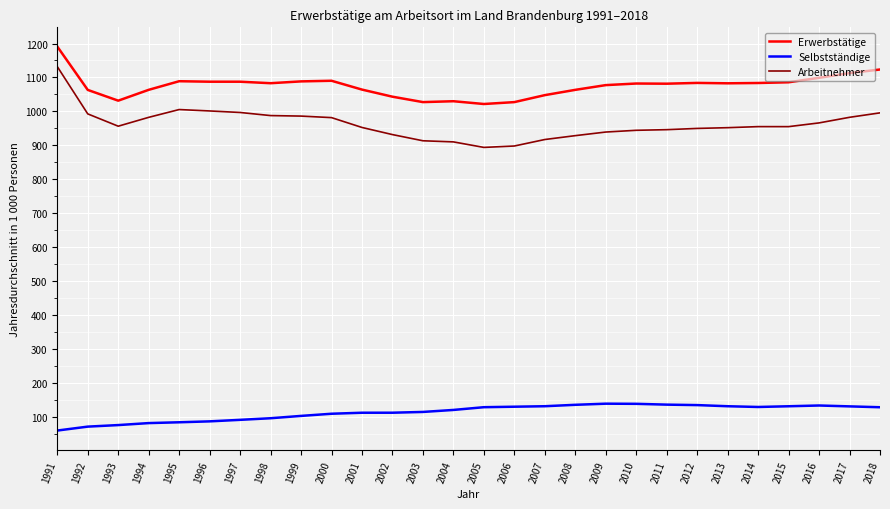

True or false: Arbeitnehmer and Erwerbstätige cross at least once.

False